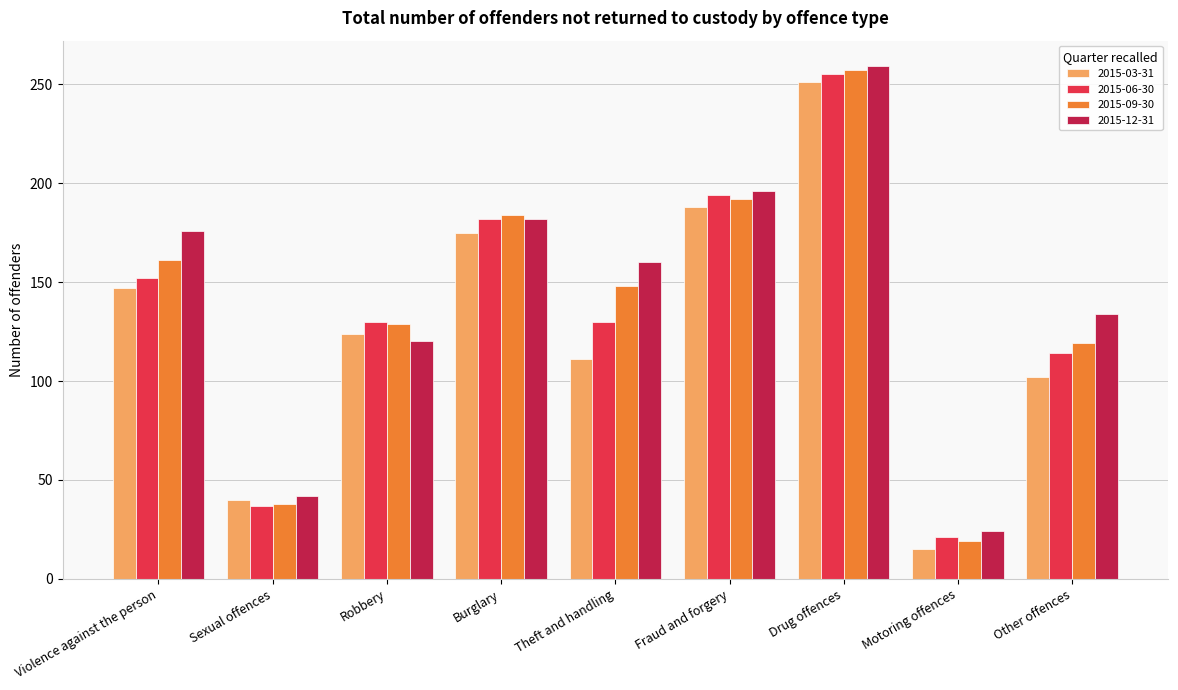

At which label is 2015-12-31 closest to 141?

Other offences